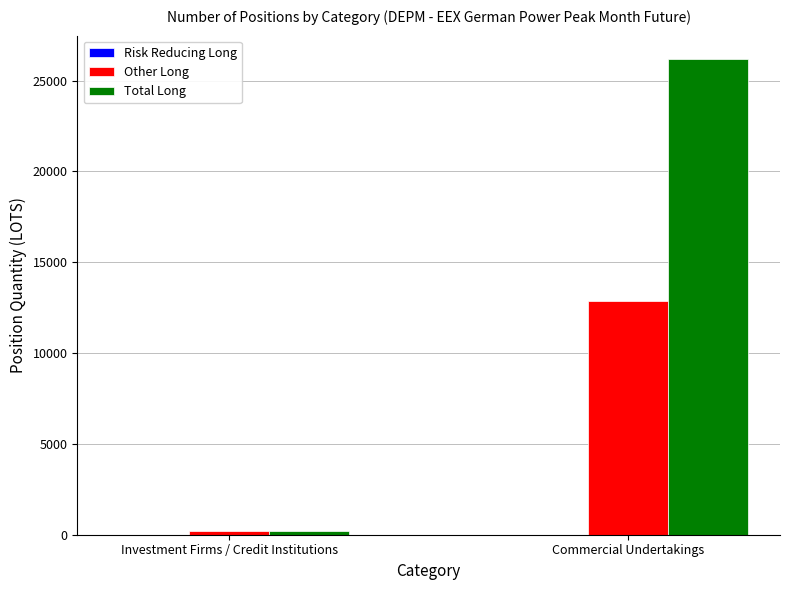

The Other Long series shows 12892.3 at Commercial Undertakings. True or false?

True